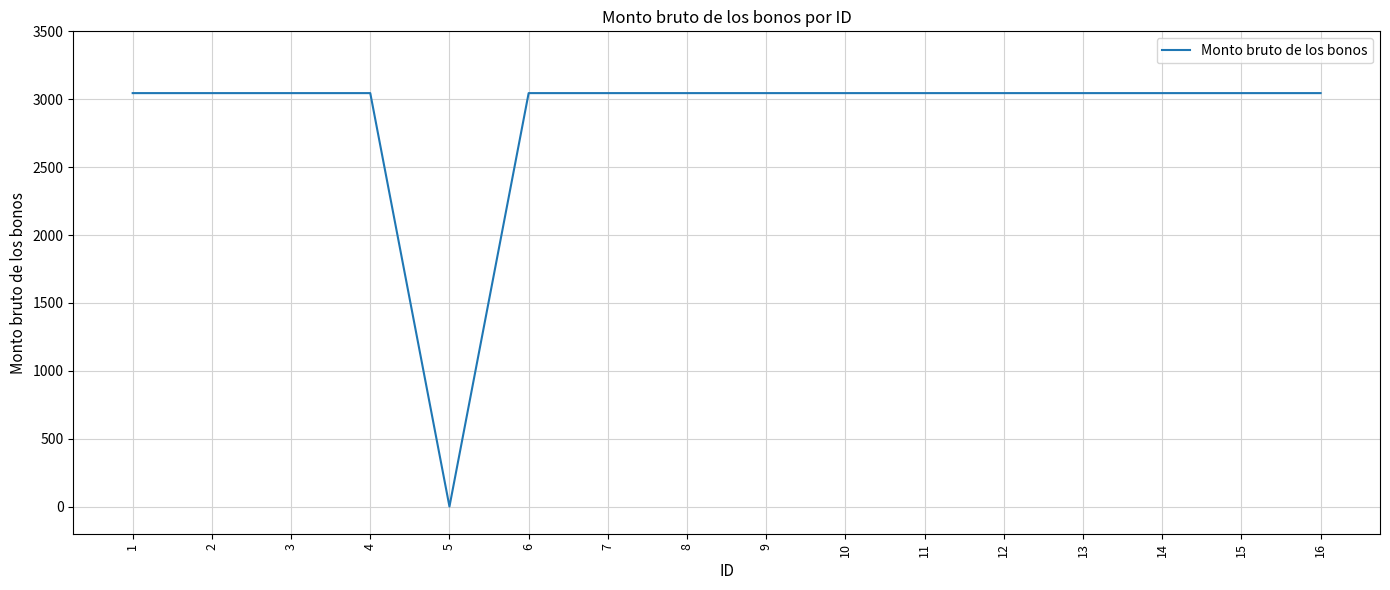

Is it true that the value at 11 is 3045?

True